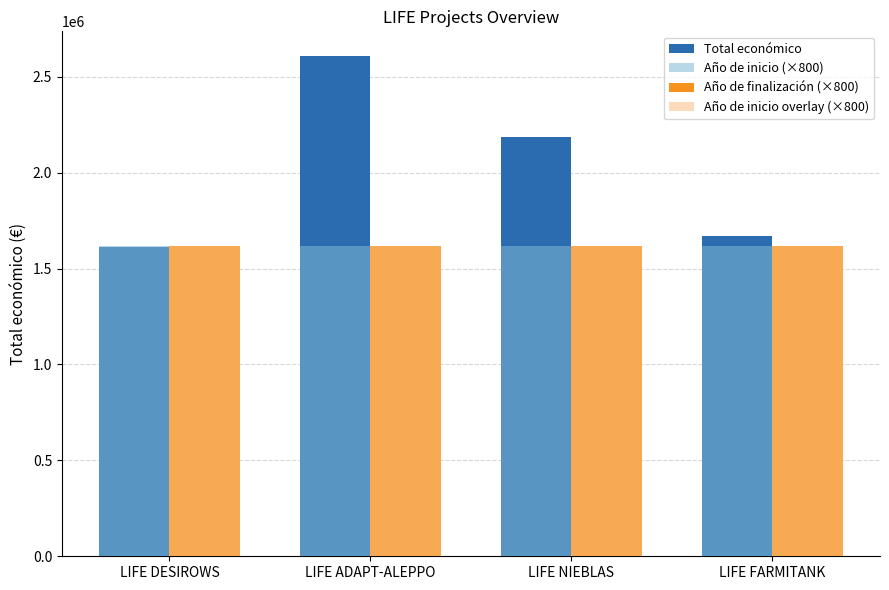

At which category is the sum across all series the highest?

LIFE ADAPT-ALEPPO